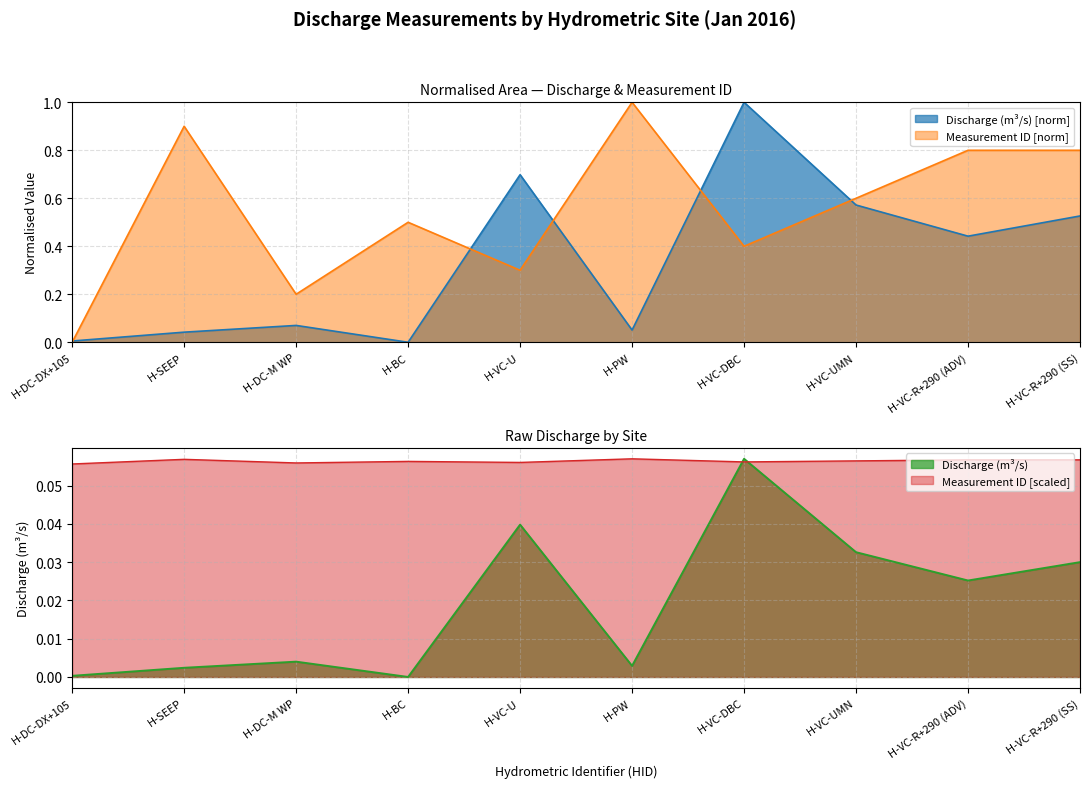

At how many categories does at least one series exceed 0?

10